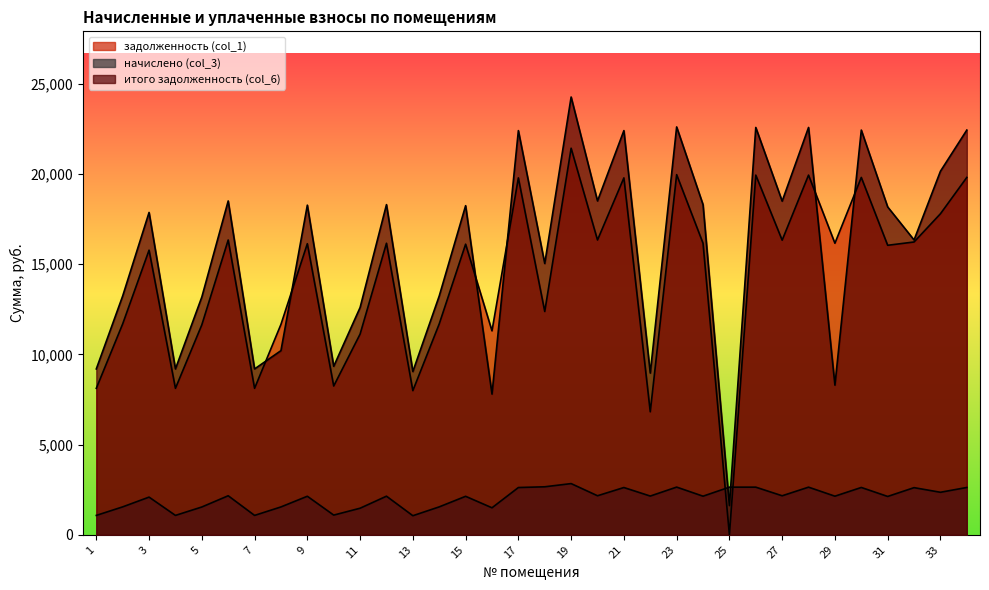

The итого задолженность (col_6) series shows 18496.1 at 6. True or false?

True